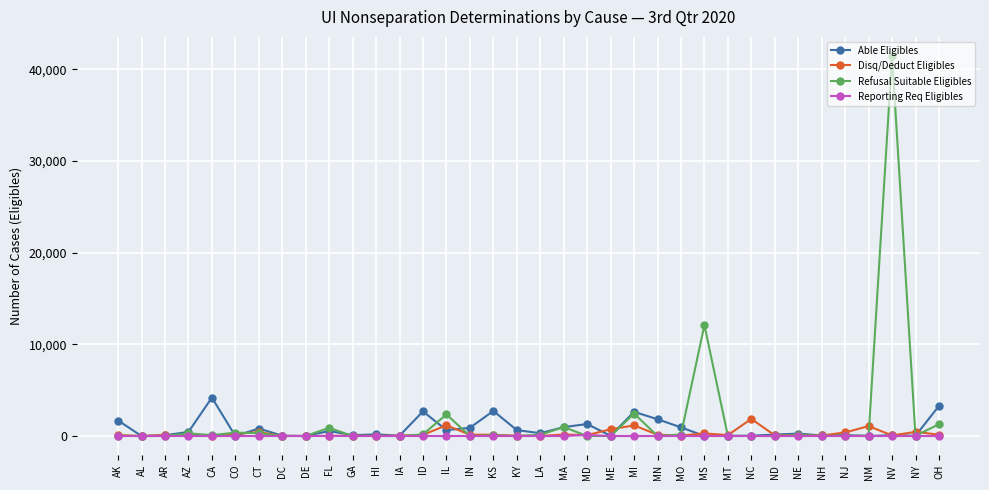

Rank the series by their average value, from highest to lowest.

Refusal Suitable Eligibles, Able Eligibles, Disq/Deduct Eligibles, Reporting Req Eligibles